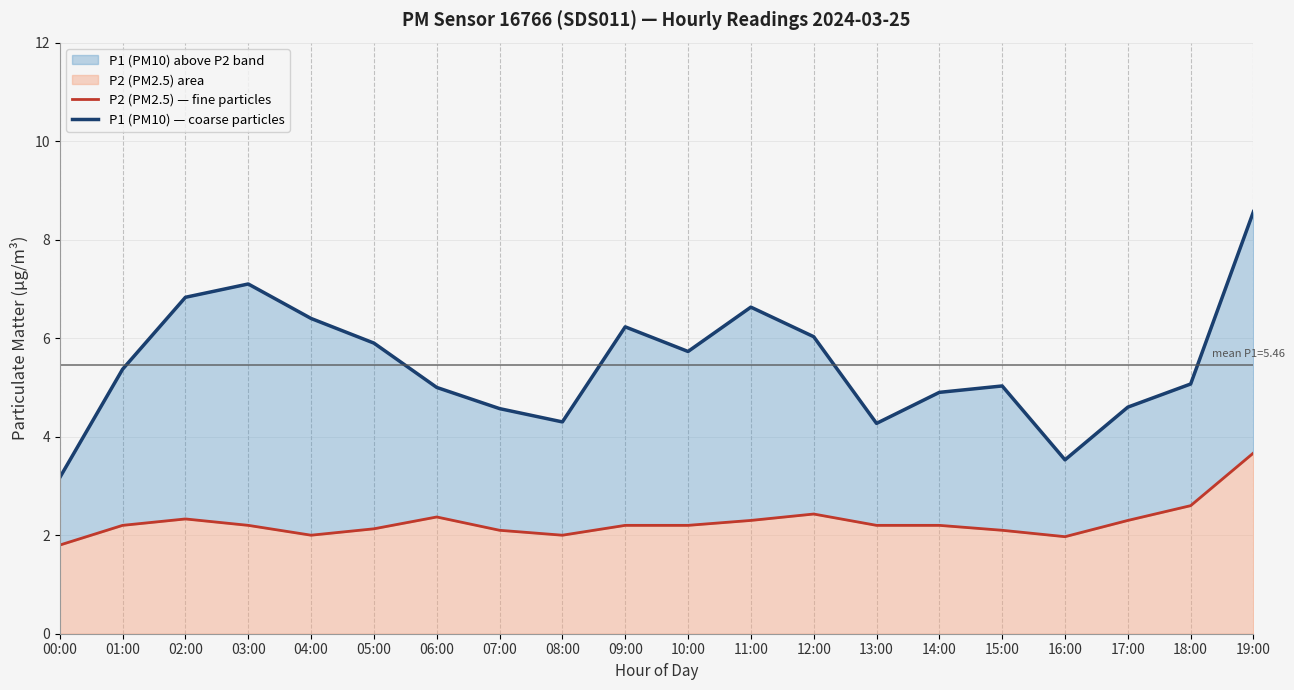

Between 14:00 and 15:00, which is larger?

14:00